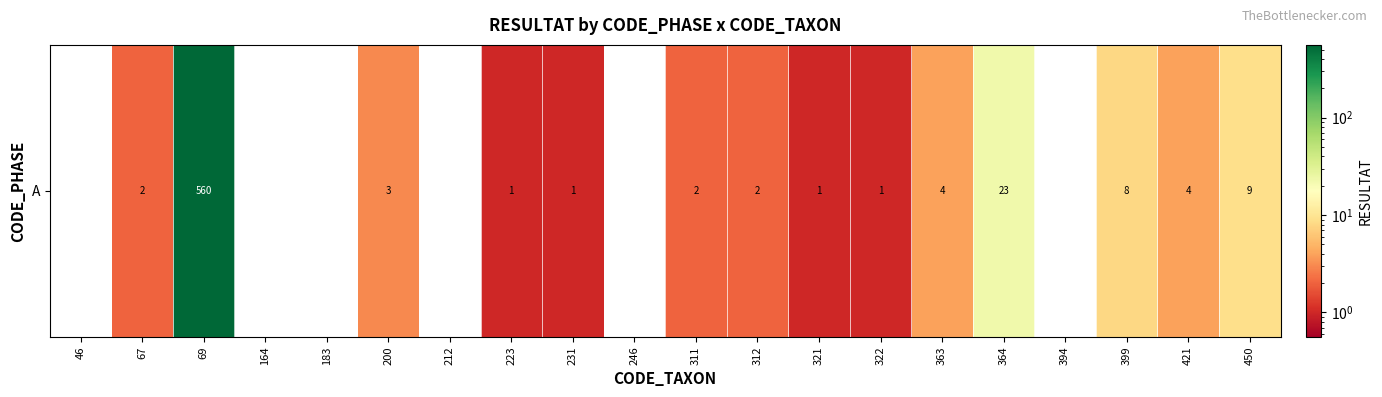

List the labels in order of value, smallest first.

46, 164, 183, 212, 246, 394, 223, 231, 321, 322, 67, 311, 312, 200, 363, 421, 399, 450, 364, 69